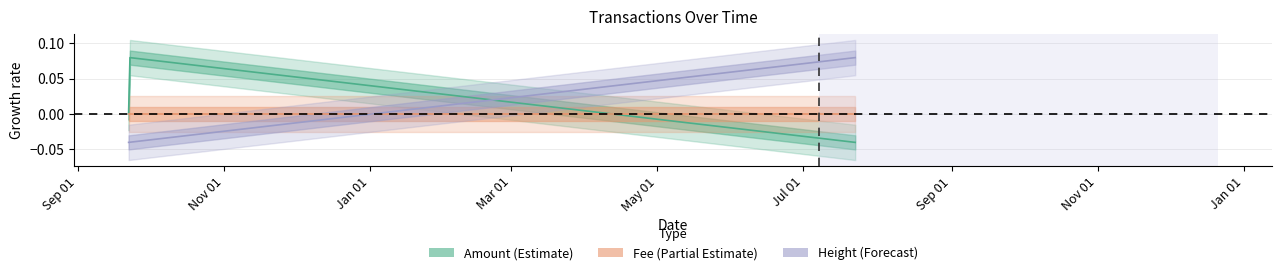

How many categories are shown in the chart?

3